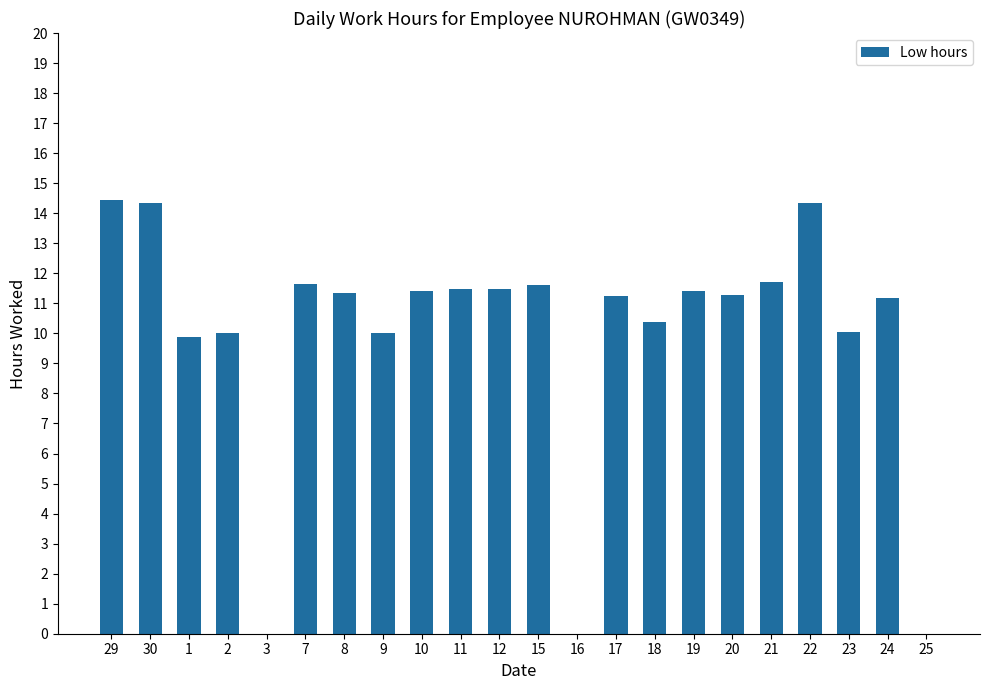

Which has a higher value, 15 or 19?

15